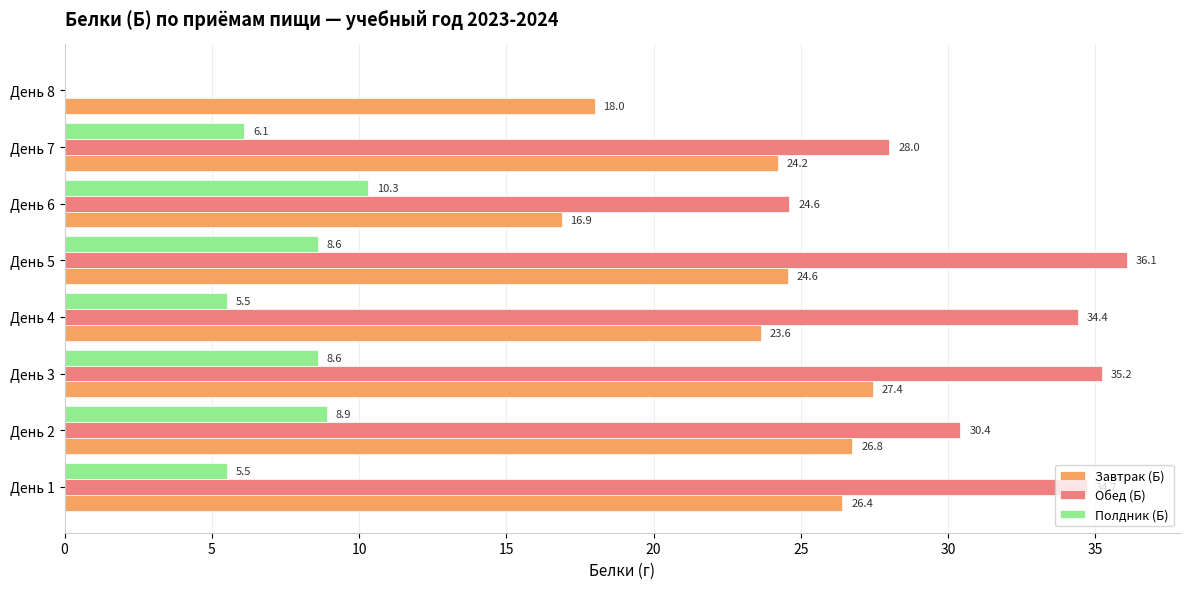

Which series has the widest spread of values?

Обед (Б)